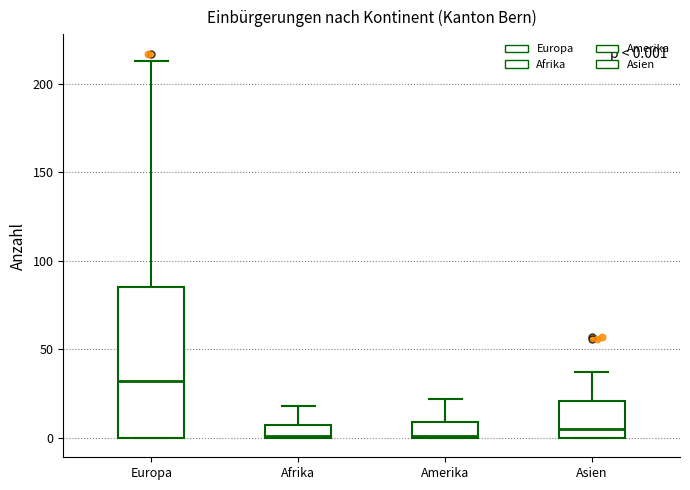

Which box is the tallest, from its lower edge to its upper edge?

Europa